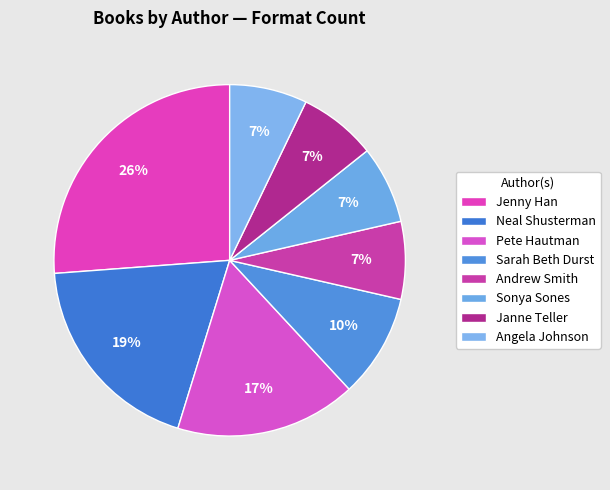

How many slices are in this pie chart?

8